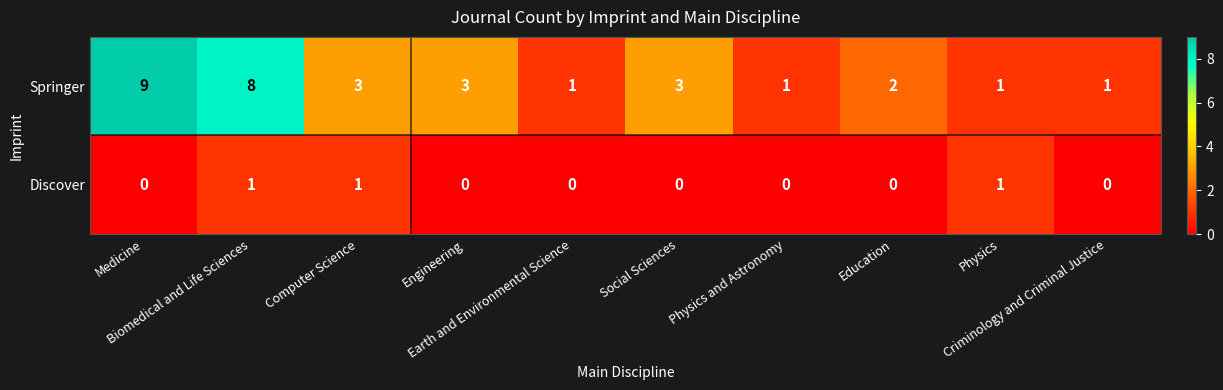

Which series has the largest total across all categories?

Springer